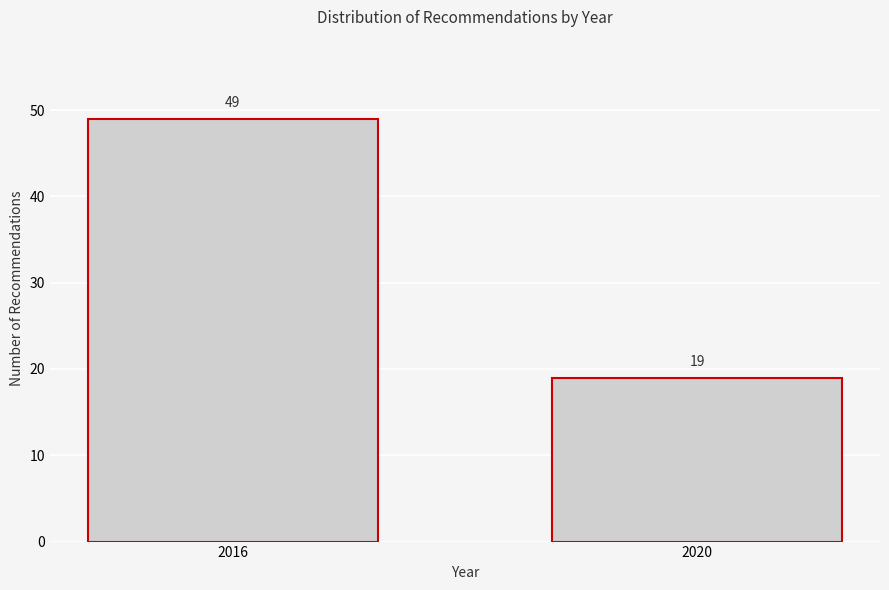

Reading left to right, transcribe all the data shown in this chart.

49	19